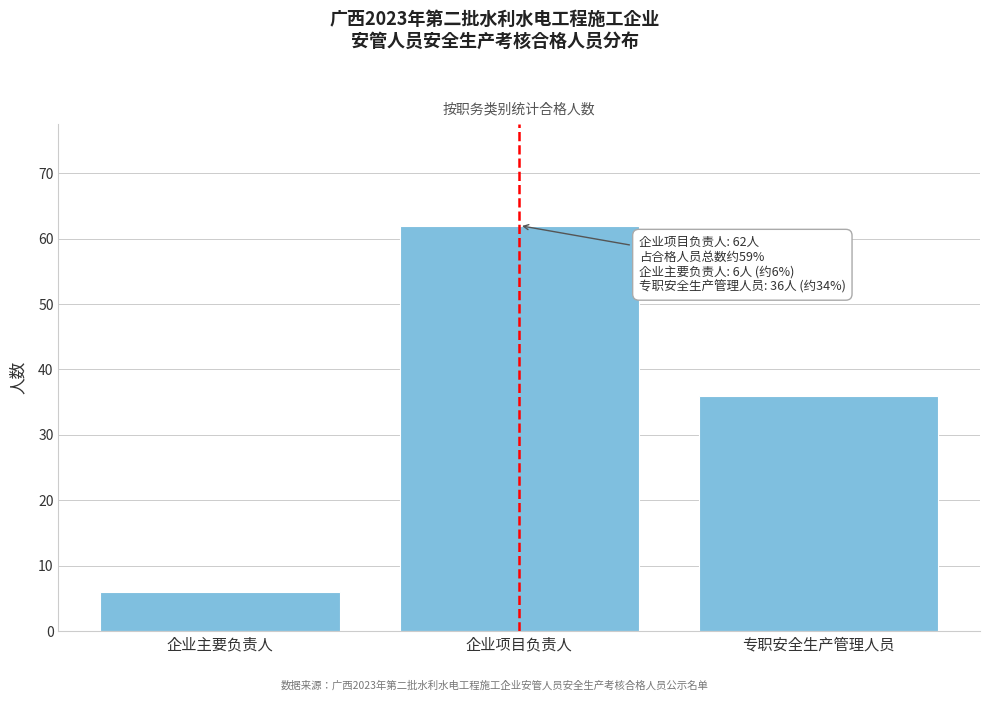

Reading right to left, transcribe all the data shown in this chart.

专职安全生产管理人员=36	企业项目负责人=62	企业主要负责人=6